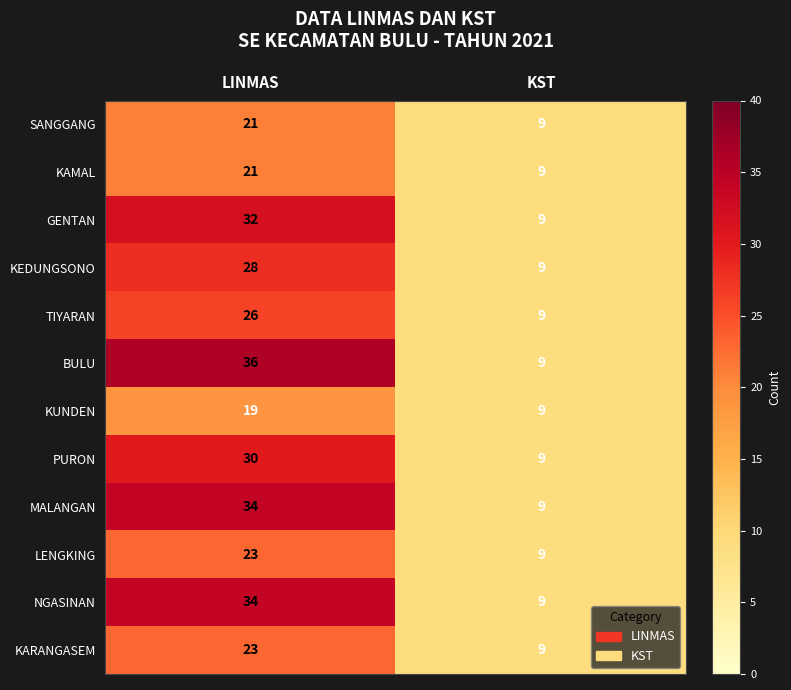

Is it true that LENGKING equals 15 at KST?

False